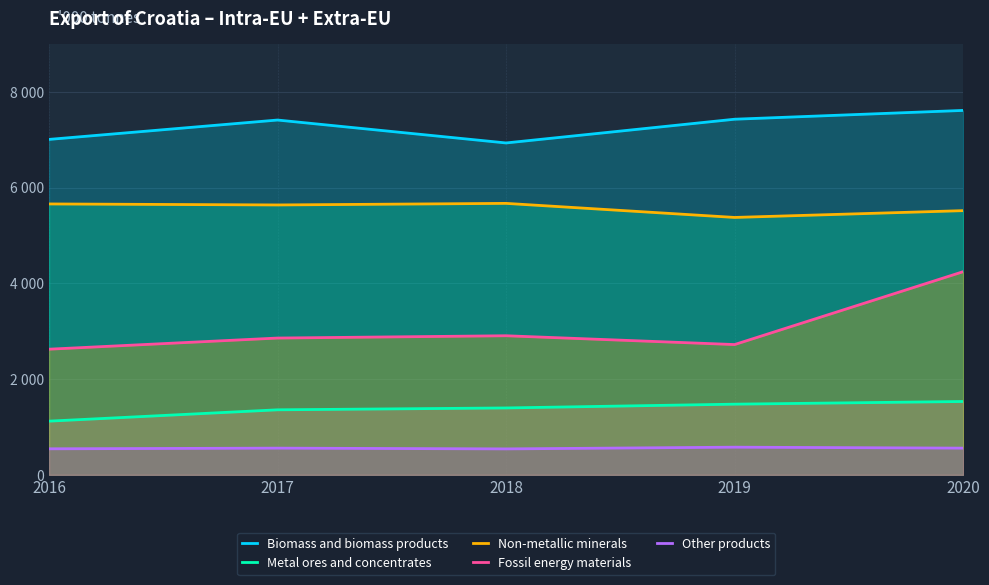

Does the chart display data point markers on the line(s)?

No